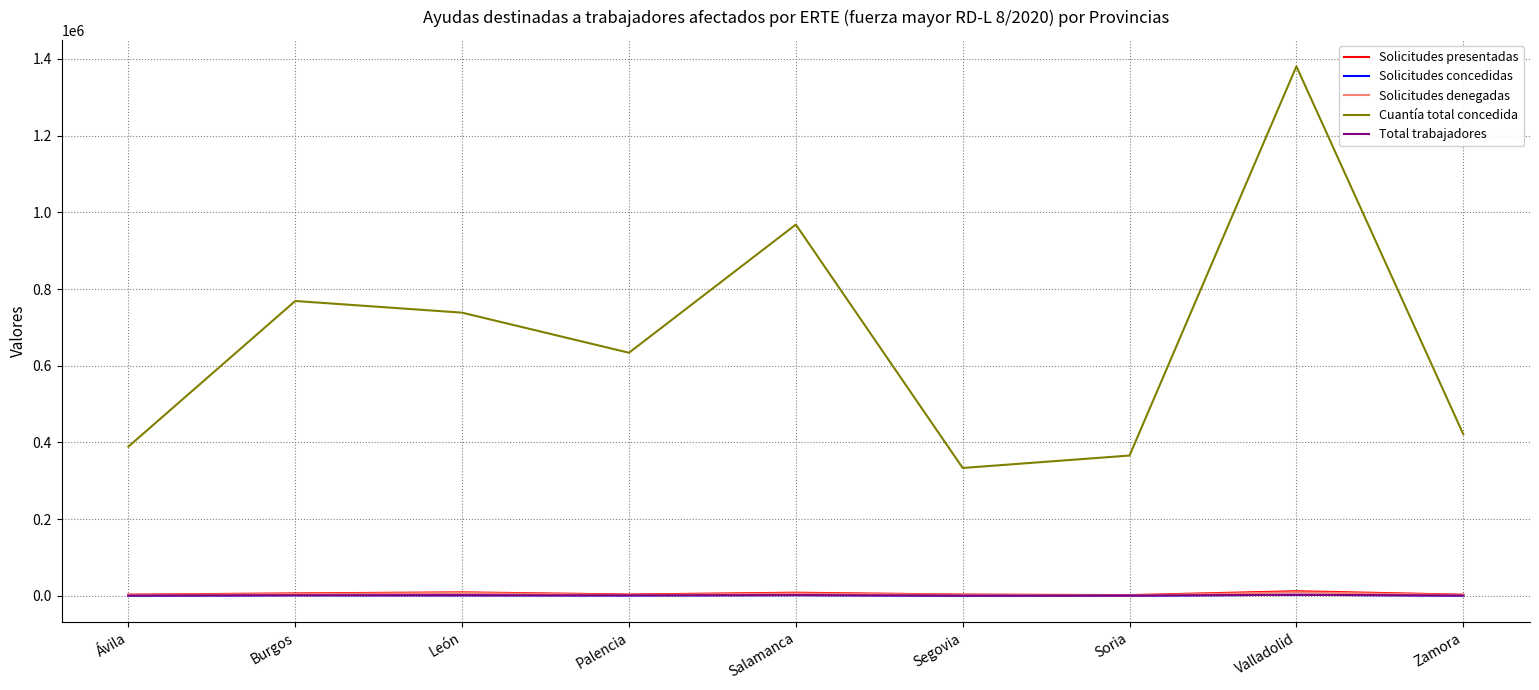

Which series has the largest total across all categories?

Cuantía total concedida